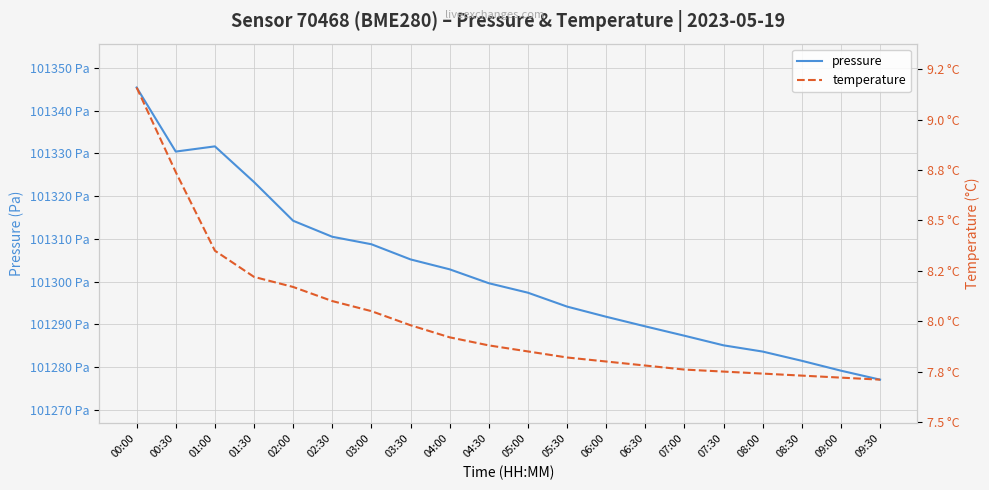

Reading left to right, list all the values displayed in this chart.

pressure: 00:00=101345.4	00:30=101330.4	01:00=101331.7	01:30=101323.3	02:00=101314.2	02:30=101310.5	03:00=101308.8	03:30=101305.2	04:00=101302.9	04:30=101299.6	05:00=101297.4	05:30=101294.2	06:00=101291.8	06:30=101289.5	07:00=101287.3	07:30=101285.1	08:00=101283.6	08:30=101281.5	09:00=101279.2	09:30=101277.1
temperature: 00:00=9.2	00:30=8.7	01:00=8.3	01:30=8.2	02:00=8.2	02:30=8.1	03:00=8.1	03:30=8.0	04:00=7.9	04:30=7.9	05:00=7.8	05:30=7.8	06:00=7.8	06:30=7.8	07:00=7.8	07:30=7.8	08:00=7.7	08:30=7.7	09:00=7.7	09:30=7.7